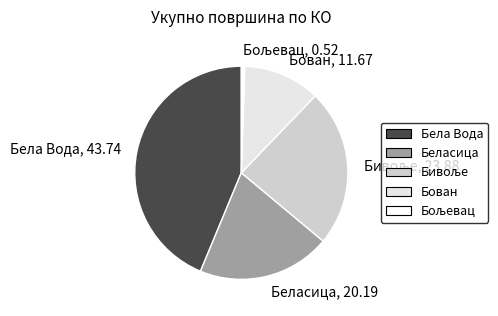

Which category has the biggest portion of the pie?

Бела Вода